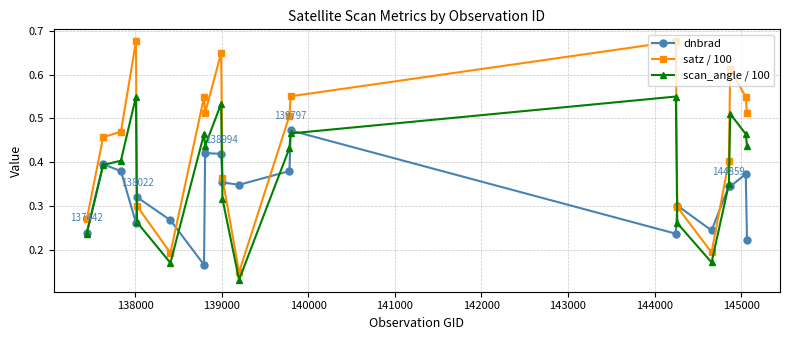

True or false: scan_angle / 100 and satz / 100 intersect in this chart.

False